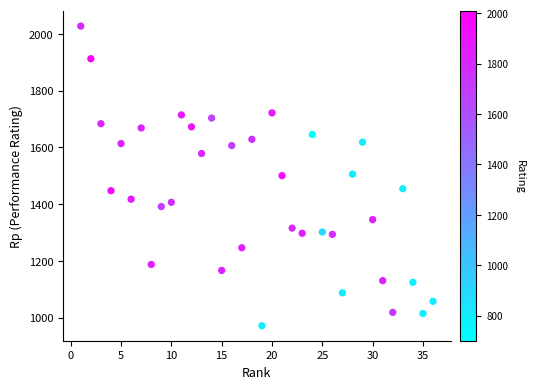

What is the range of X values (max minus min)?

35